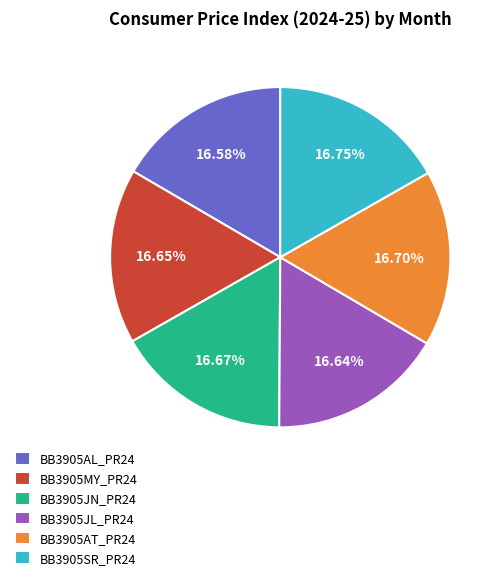

Approximately how many times larger is the value at BB3905AT_PR24 compared to BB3905MY_PR24?

1.0